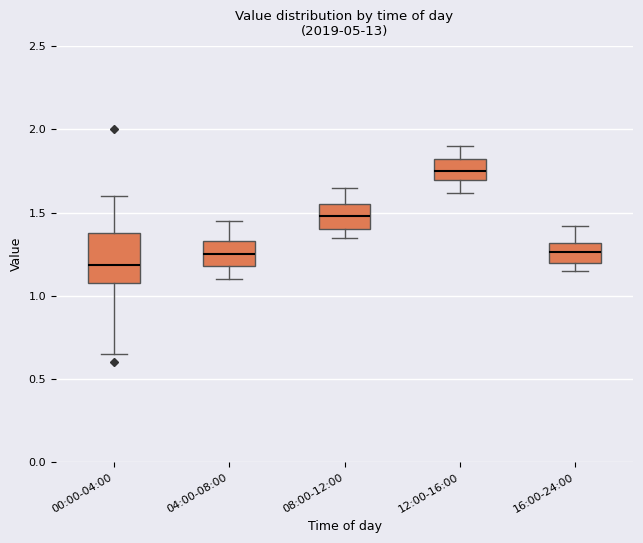

Which box has the lowest median line?

00:00-04:00